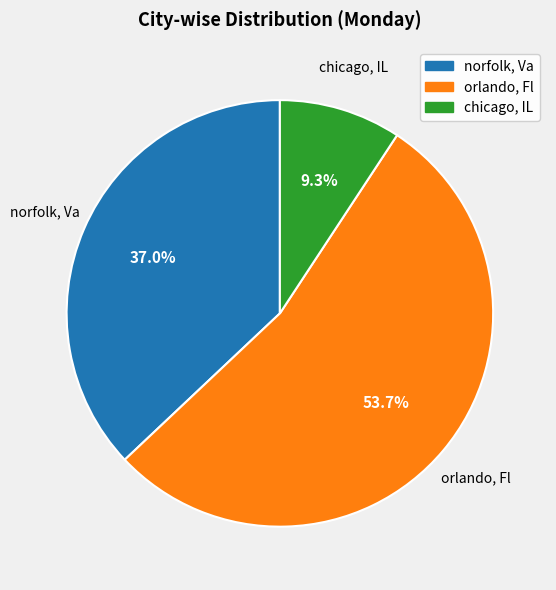

To the nearest percent, what is the difference between the largest and smallest slice percentages?

44%